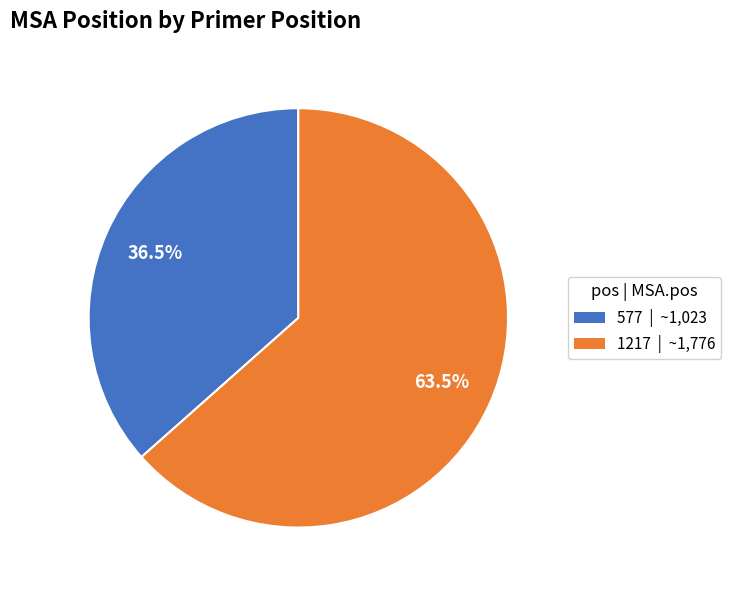

How many segments does this pie chart have?

2